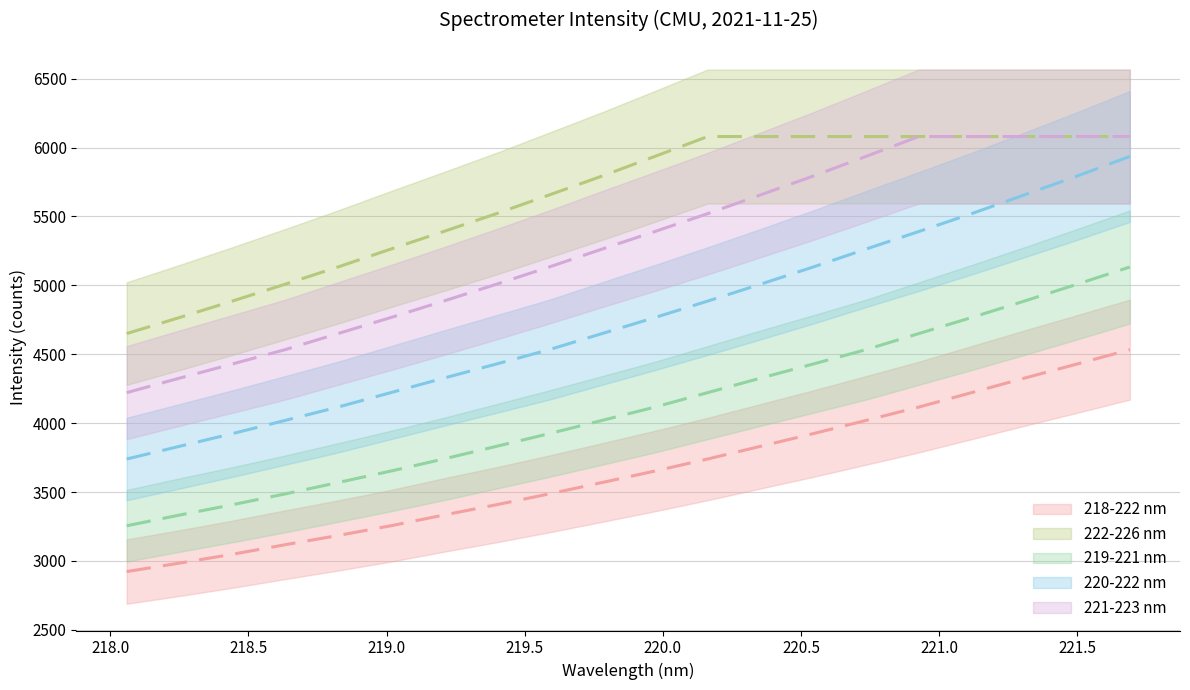

What is the difference between the second highest and minimum values in the 222-226 nm series?

1430.2